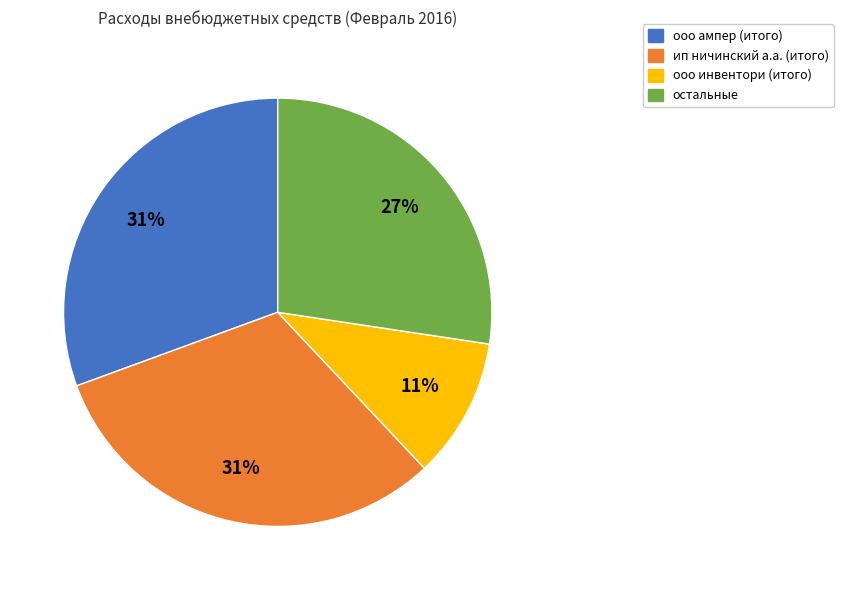

Is there a majority slice in this chart?

No